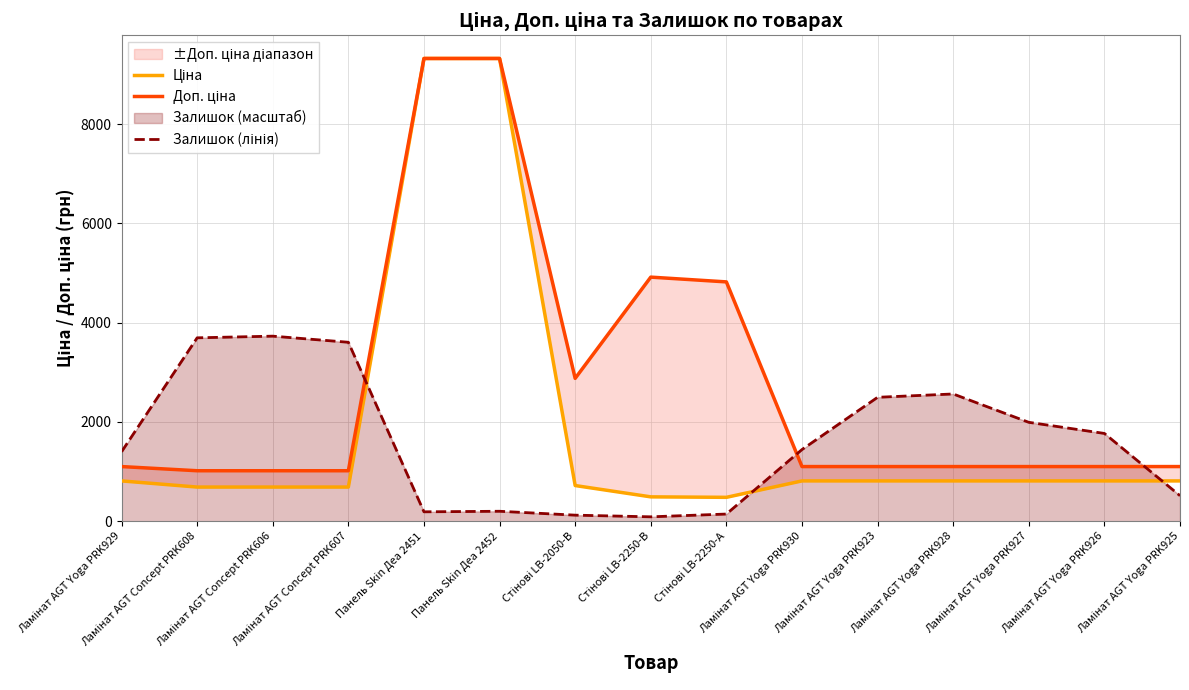

What is the label of the 3rd point from the left?

Ламінат AGT Concept PRK606